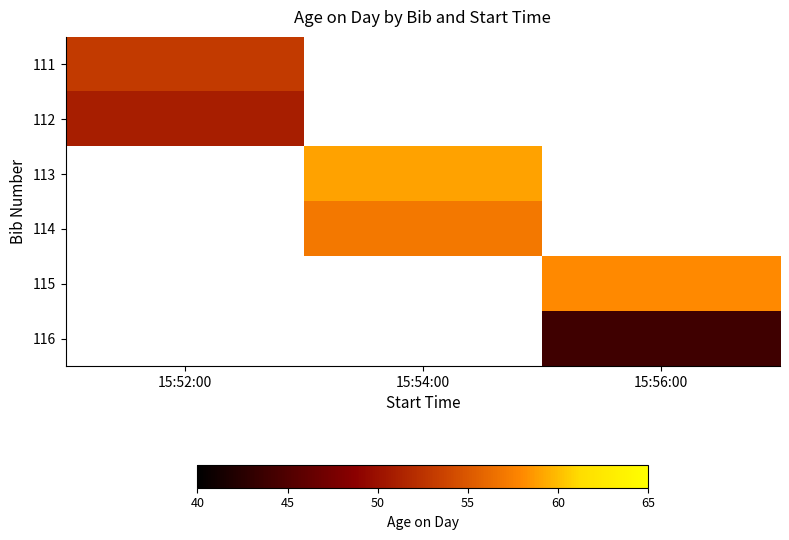

What is the minimum value shown in the chart?

44.0